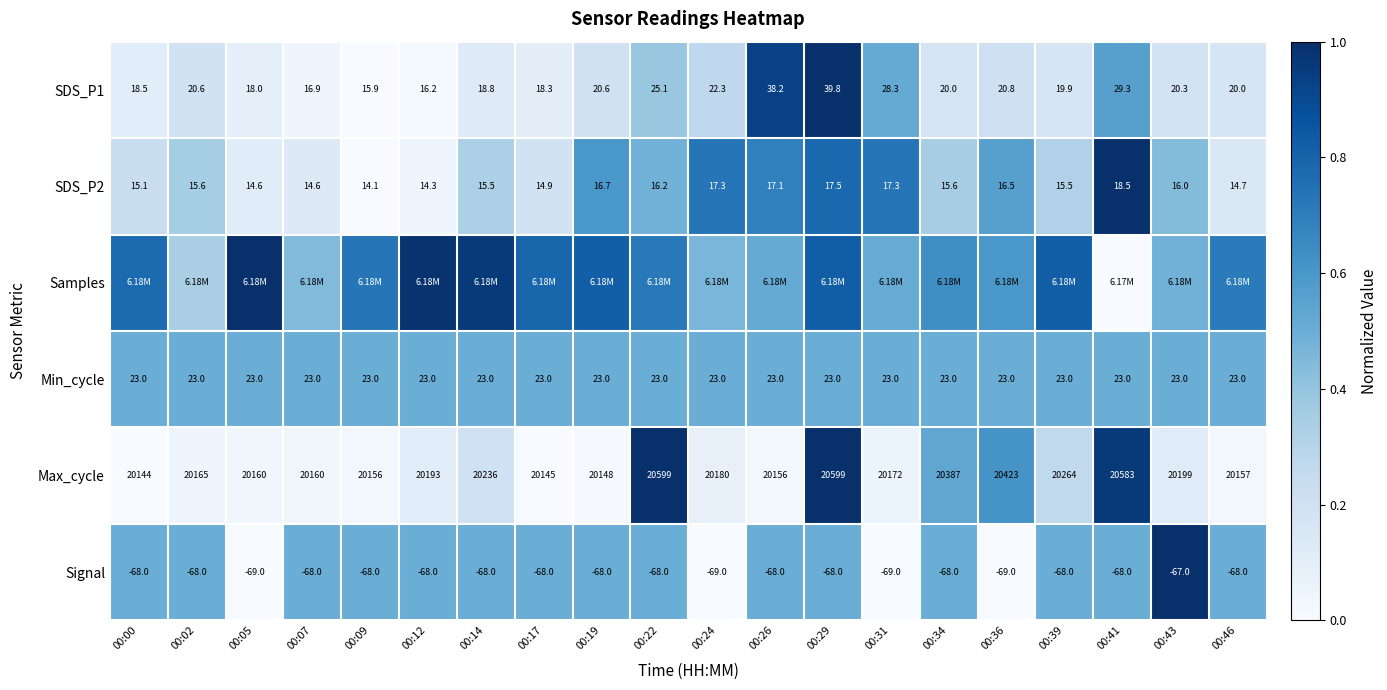

At how many categories does at least one series exceed 0?

20